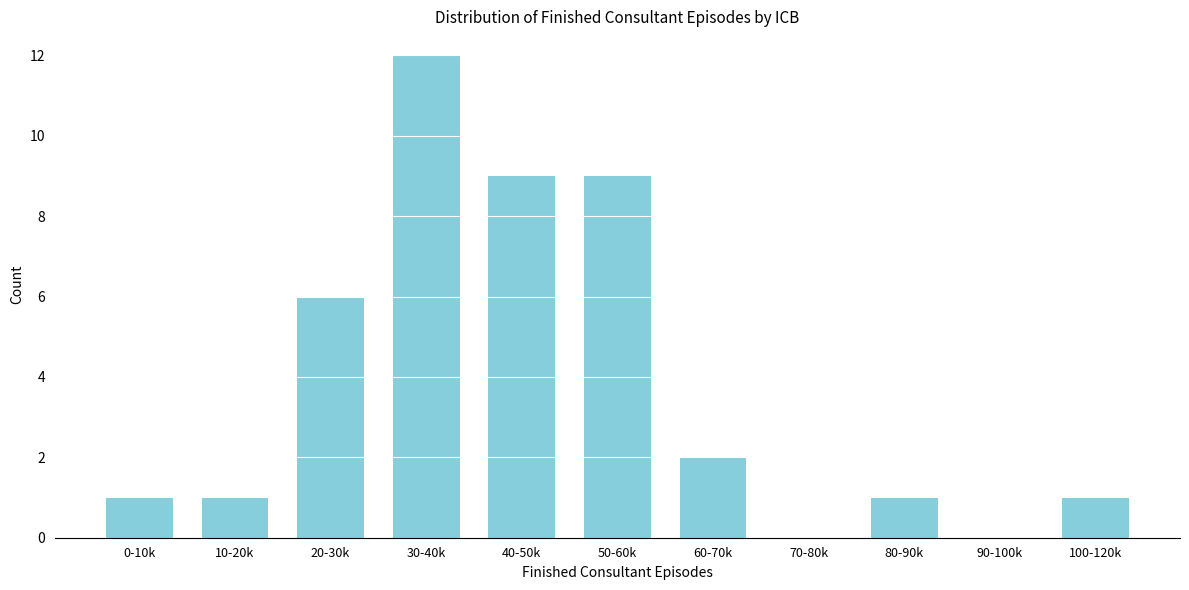

Reading left to right, what are all the values shown in this chart?

0-10k=1	10-20k=1	20-30k=6	30-40k=12	40-50k=9	50-60k=9	60-70k=2	70-80k=0	80-90k=1	90-100k=0	100-120k=1